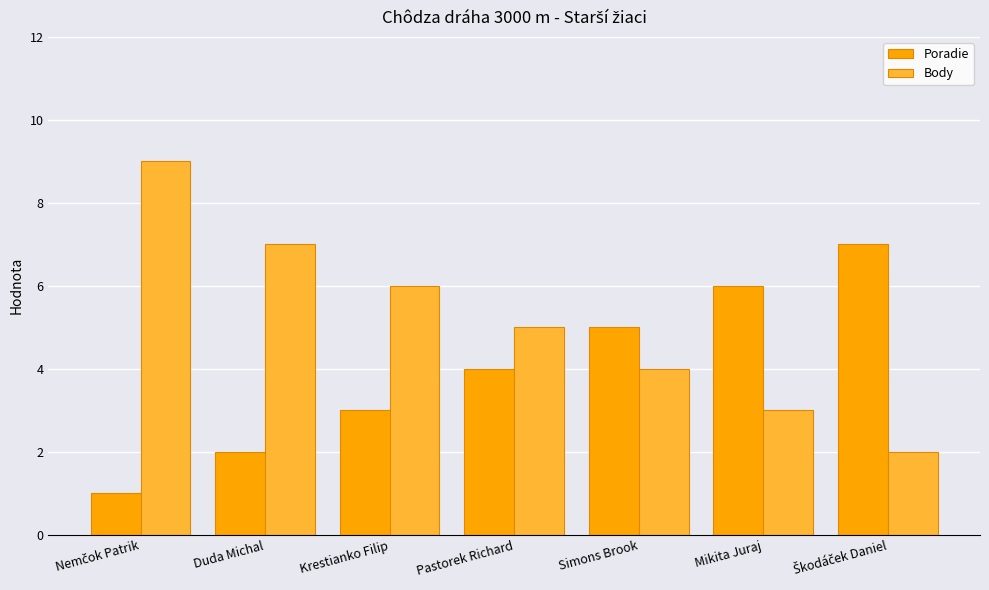

Where is Poradie nearest to the value 4?

Pastorek Richard